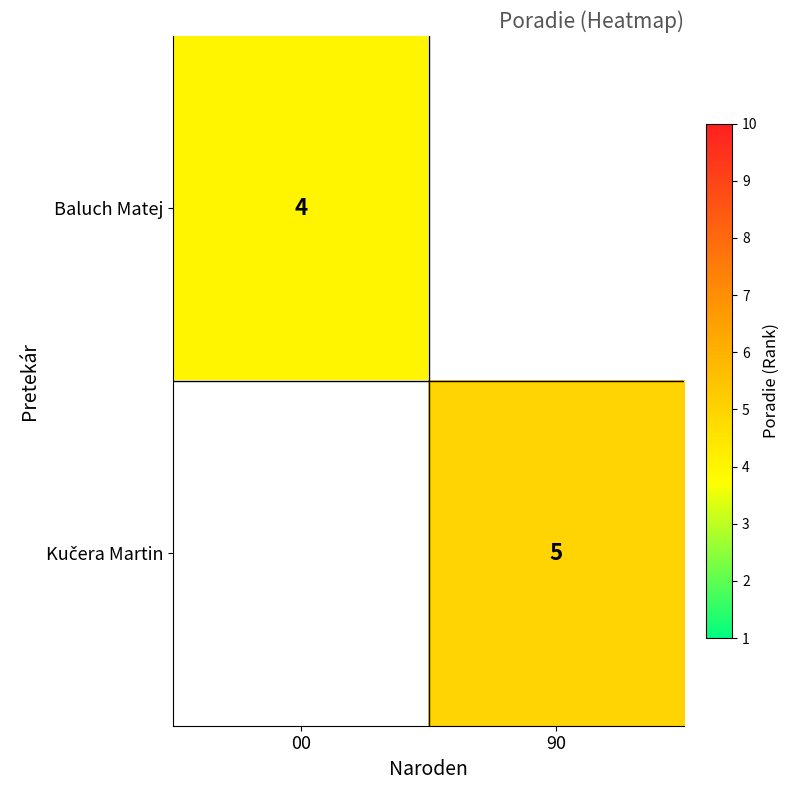

List the labels in order of Baluch Matej value, largest first.

00, 90